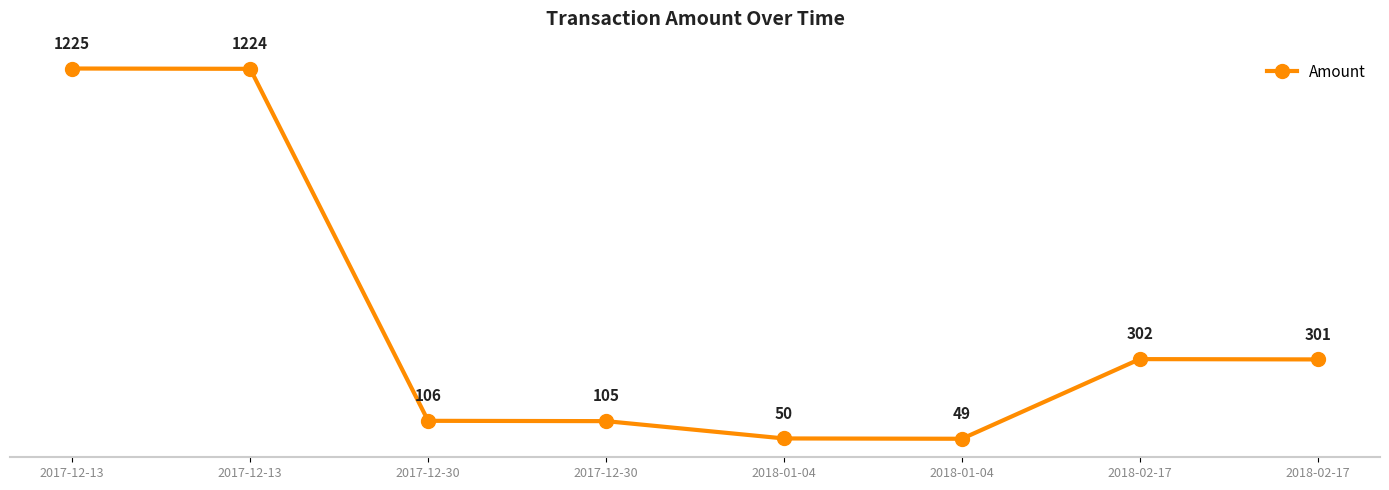

What is the difference between the values at 2018-02-17 and 2018-02-17?

1